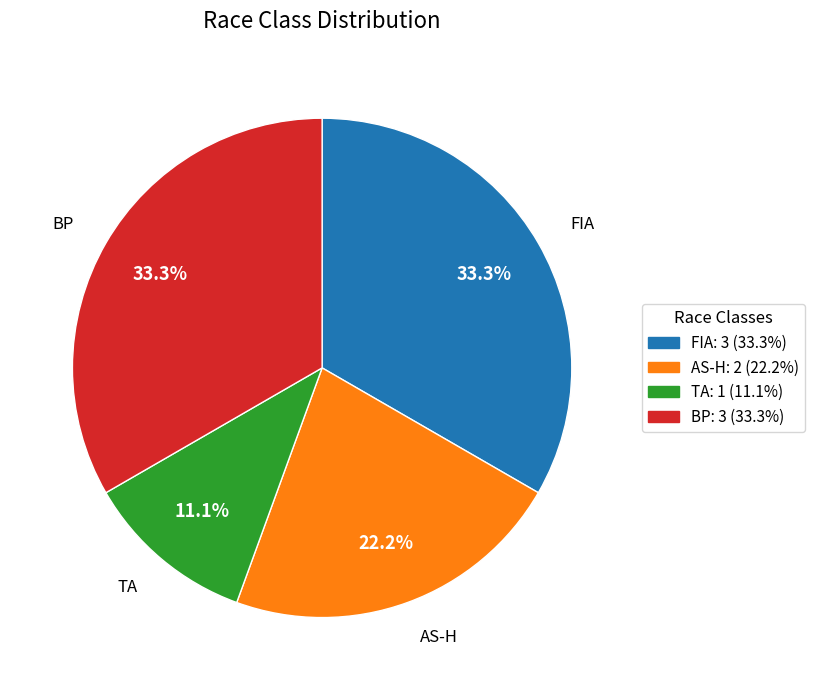

Approximately how many times larger is the value at BP compared to AS-H?

1.5